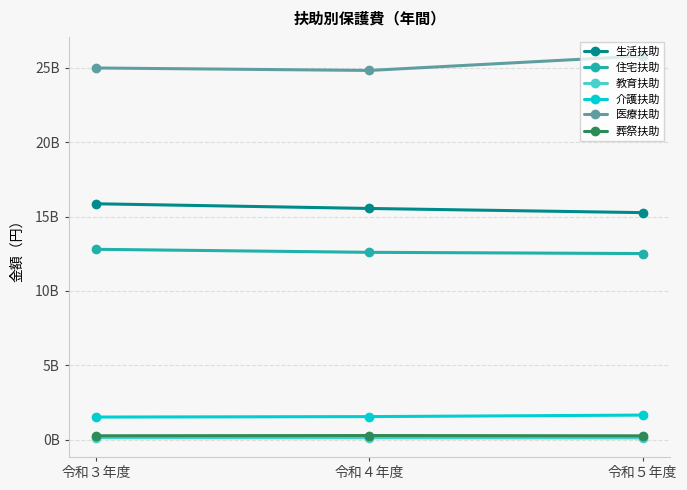

What are all the series names shown in the legend?

生活扶助, 住宅扶助, 教育扶助, 介護扶助, 医療扶助, 葬祭扶助